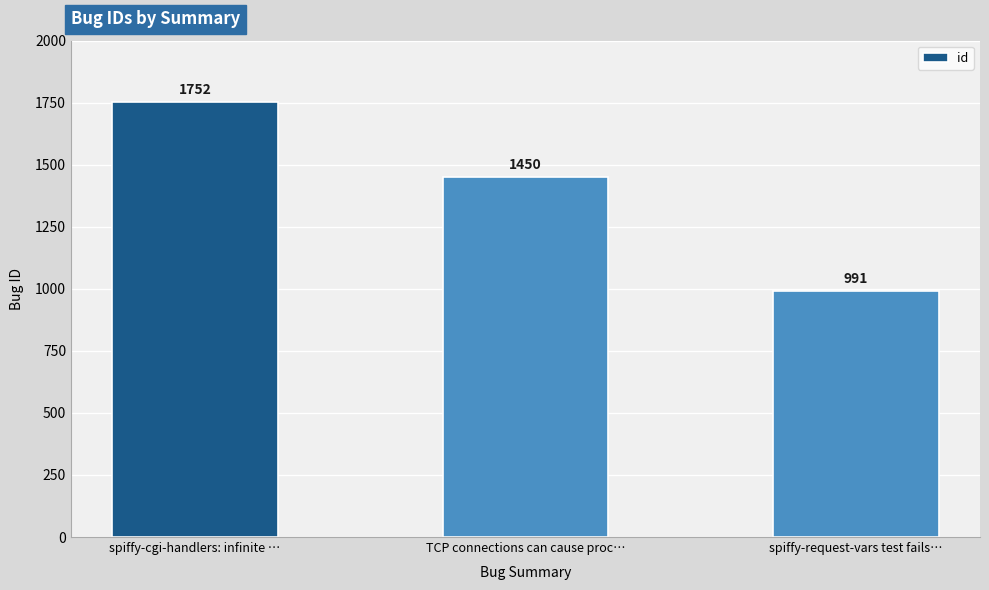

Which has a higher value, spiffy-cgi-handlers: infinite … or TCP connections can cause proc…?

spiffy-cgi-handlers: infinite …